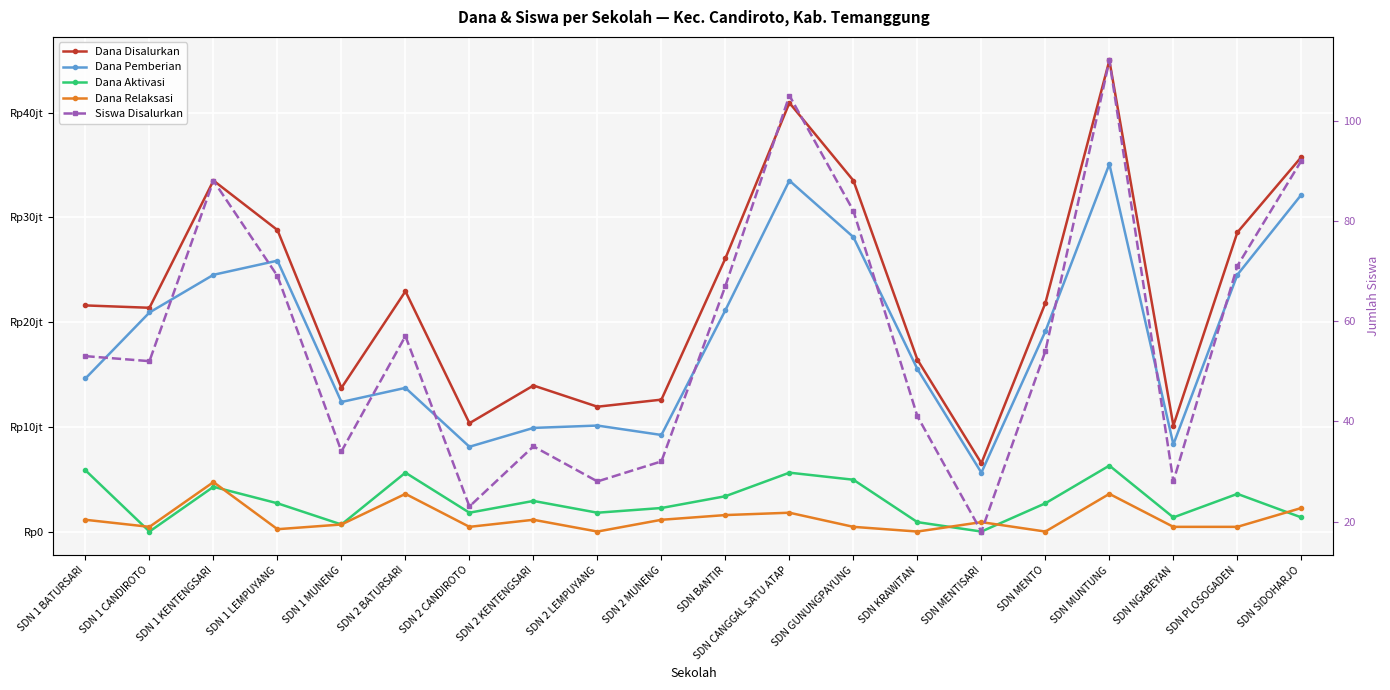

Which label corresponds to the largest value in the chart?

SDN MUNTUNG